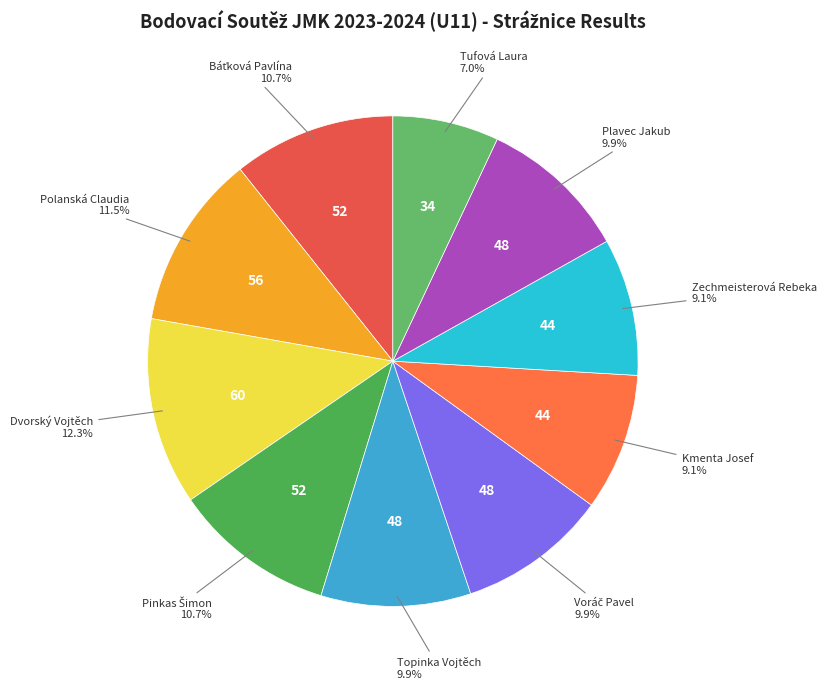

To the nearest percent, what portion does Plavec Jakub represent?

10%